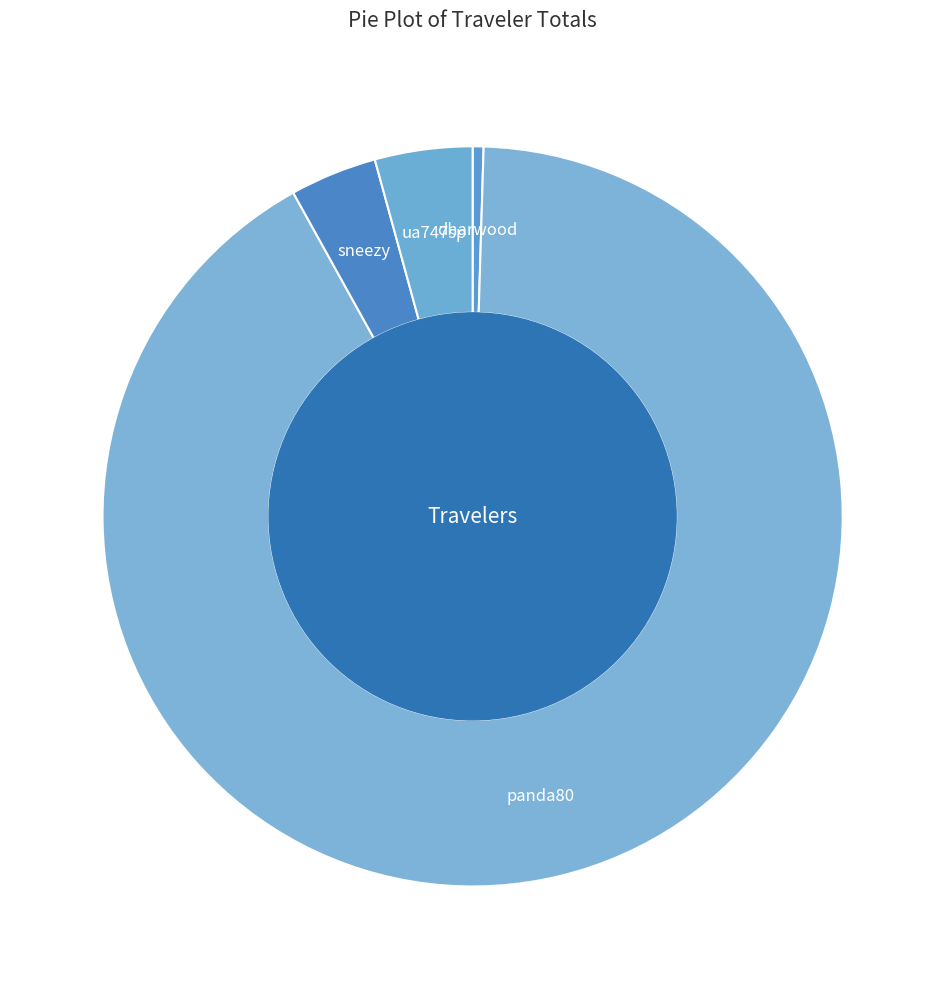

How many segments does this pie chart have?

4